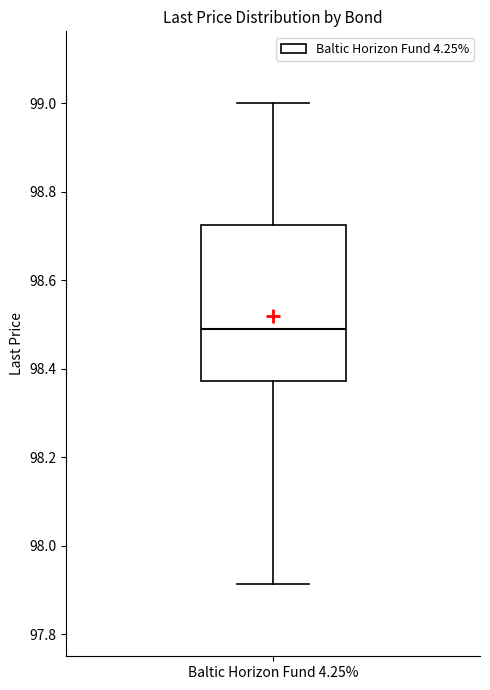

Where does the lower whisker of the box for Baltic Horizon Fund 4.25% end on the y-axis? The values are not printed on the chart, so give them approximately, as read against the axis.

97.92